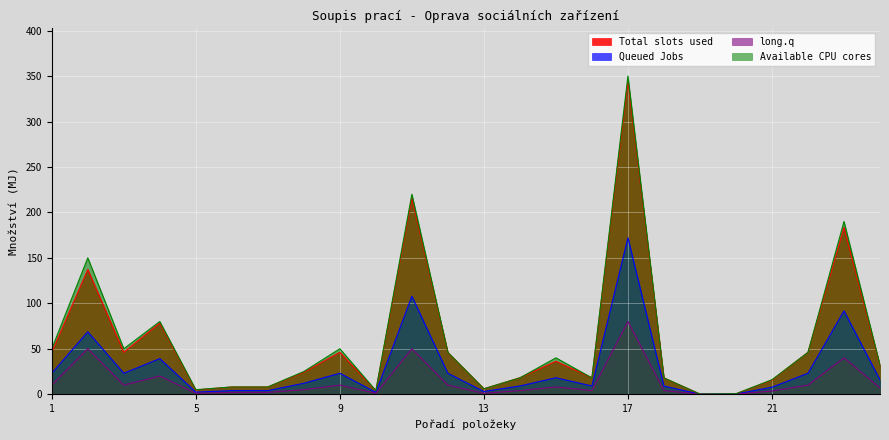

In Available CPU cores, how many points are lower than both neighbors (excluding endpoints)?

6